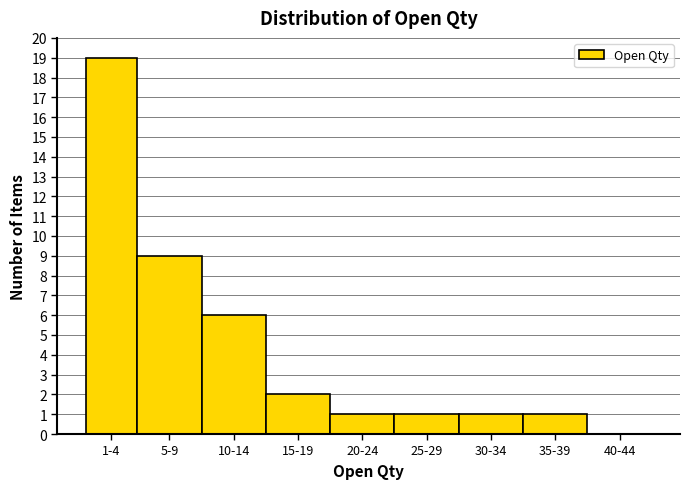

Reading left to right, extract all data points from this chart.

1-4=19	5-9=9	10-14=6	15-19=2	20-24=1	25-29=1	30-34=1	35-39=1	40-44=0